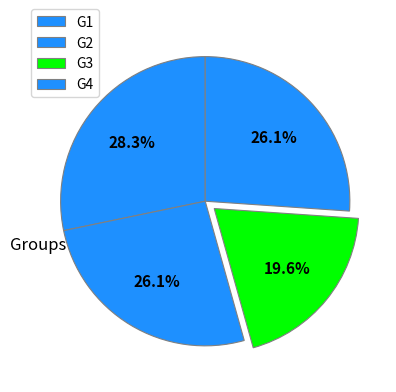

Does G3 account for over 50% of the chart?

No